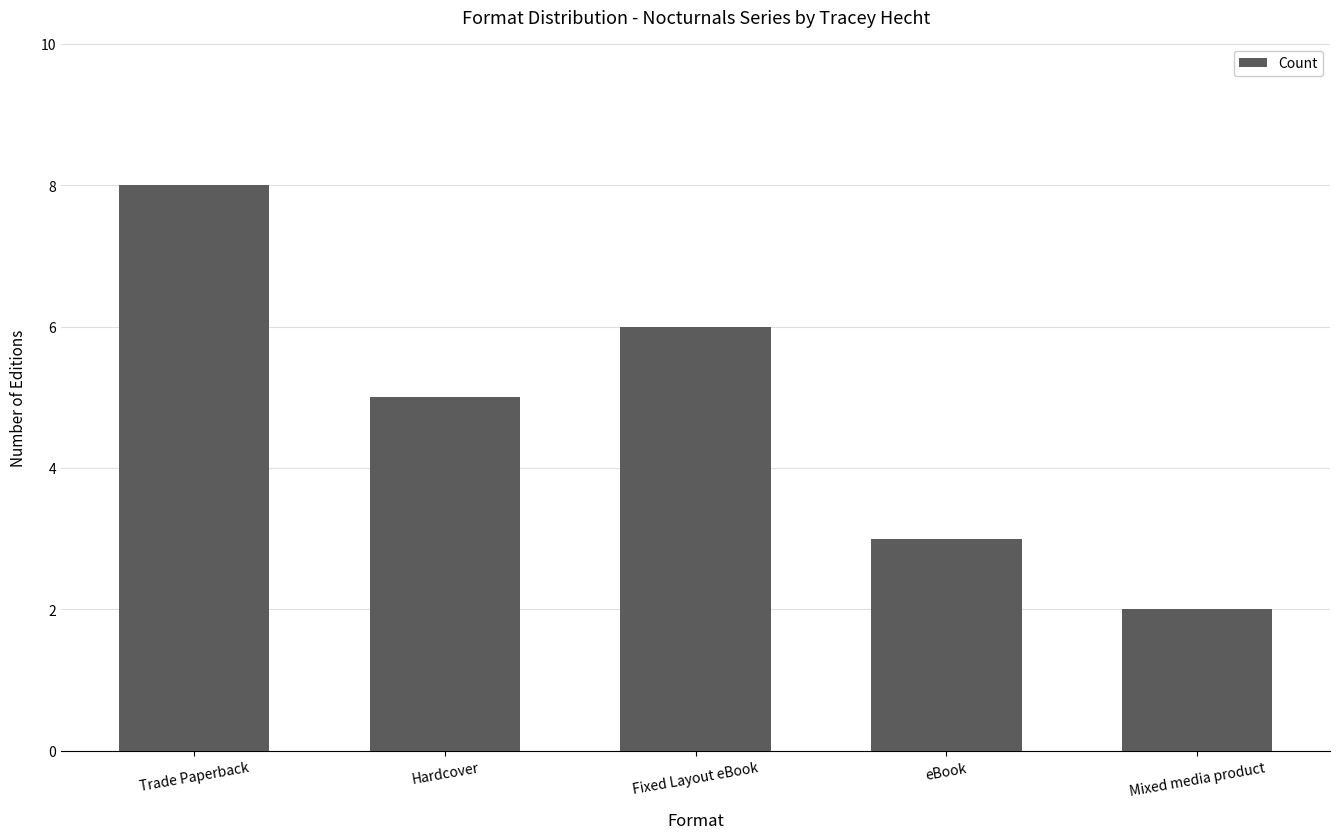

What is the difference between the maximum and minimum values?

6